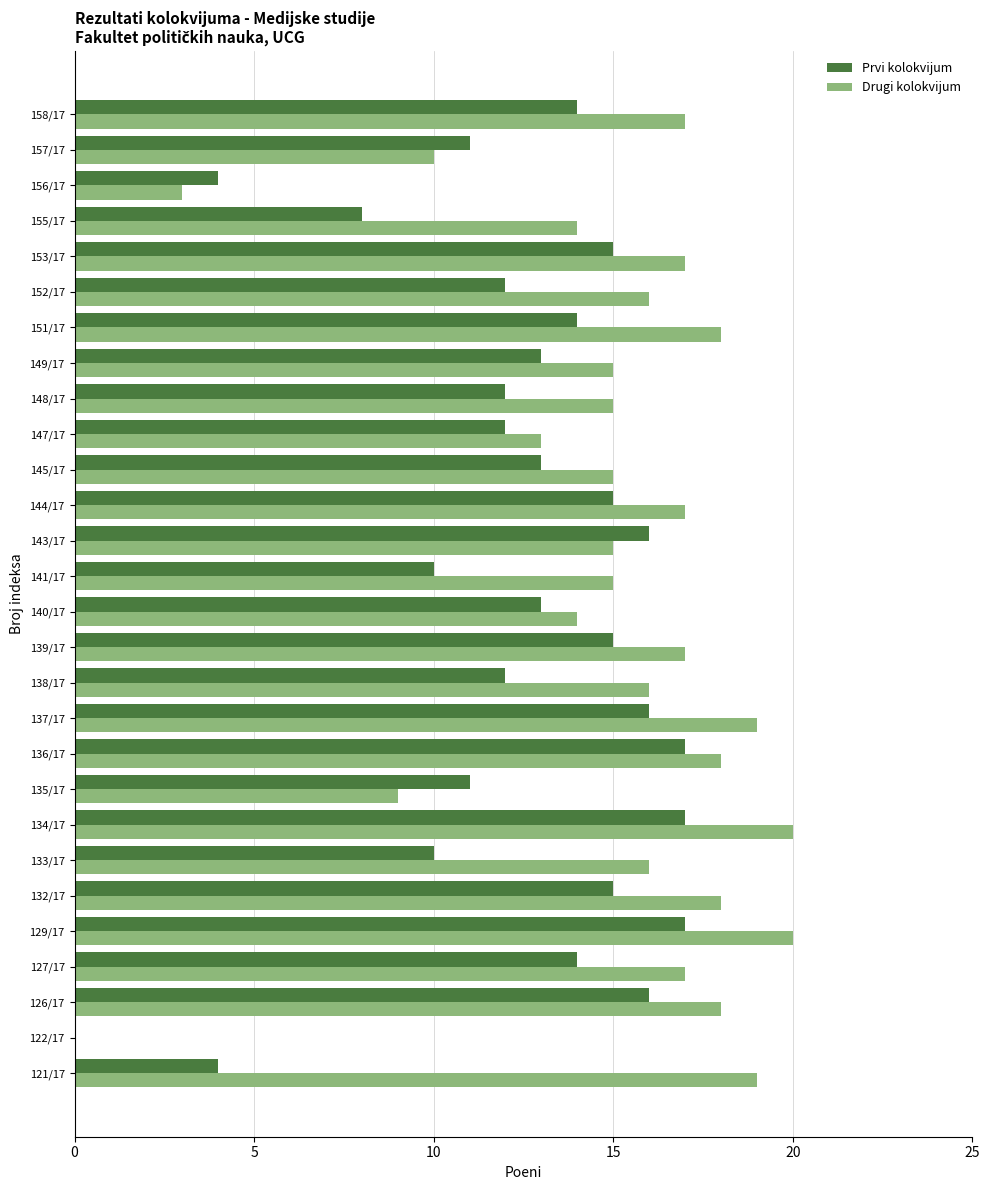

What is the greatest value displayed?

20